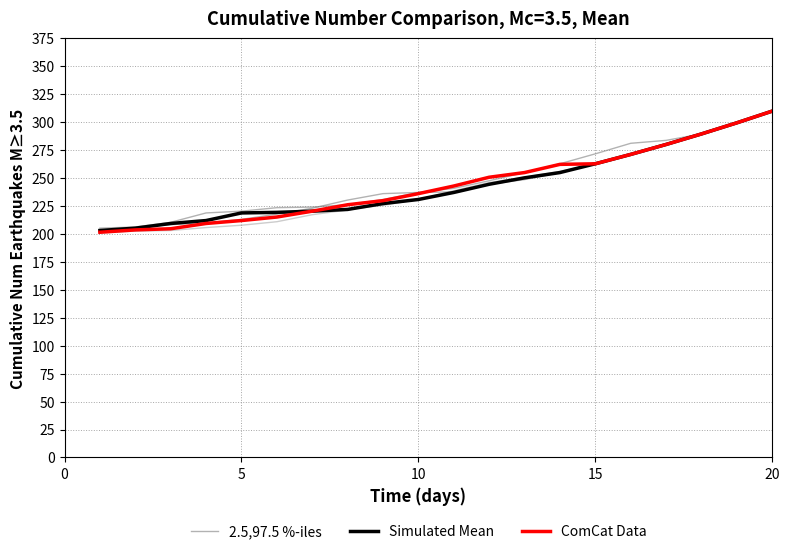

Which series has the largest range (max minus min)?

ComCat Data